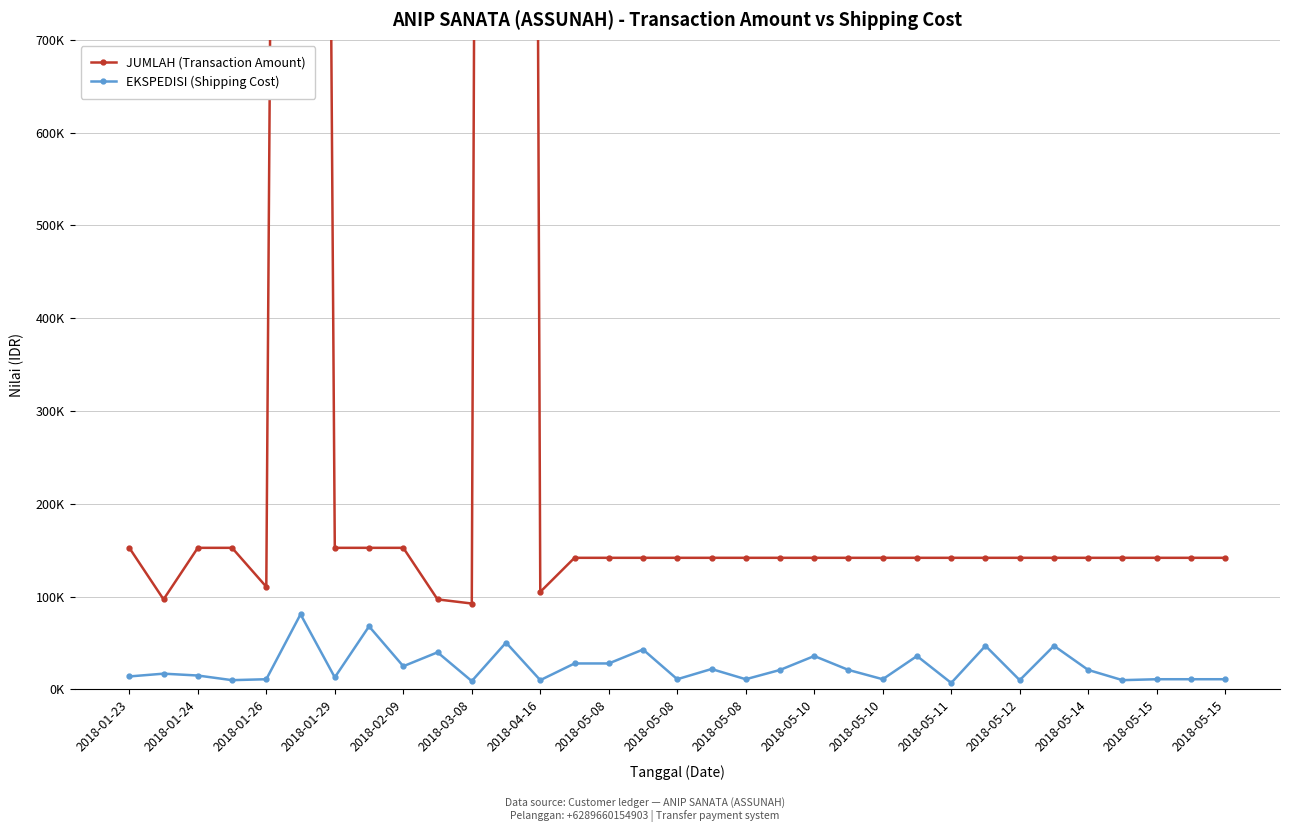

Between 2018-05-11 and 25, which series saw the biggest shift?

EKSPEDISI (Shipping Cost)